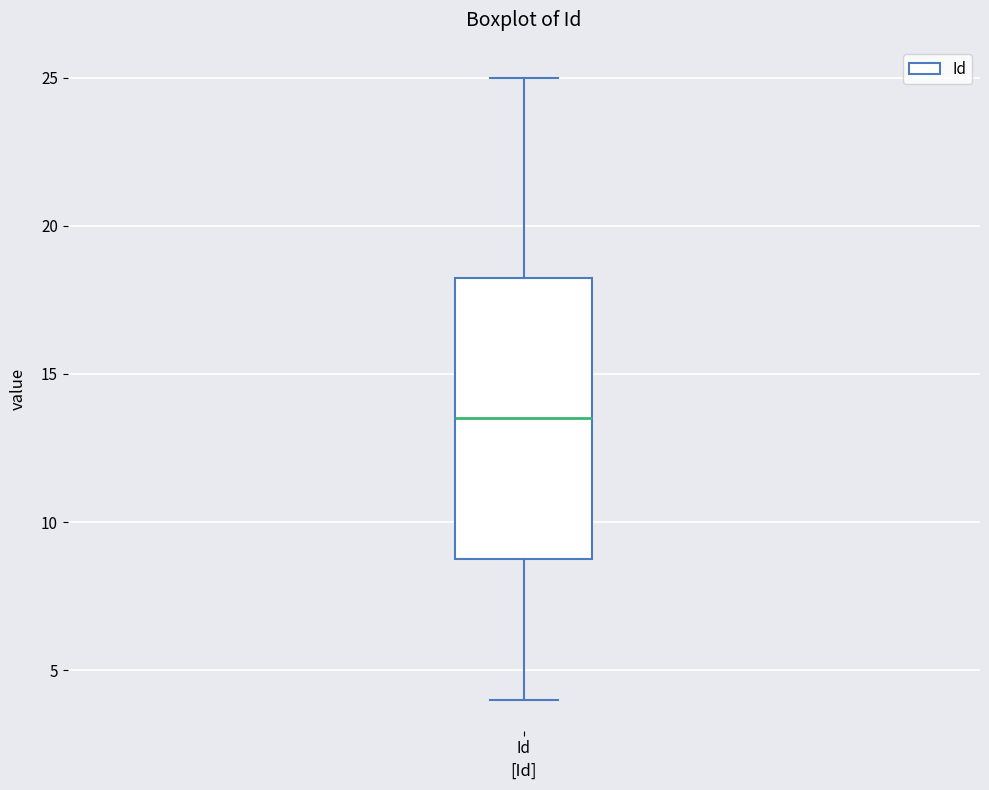

Read this box plot against the y-axis: the position of the median line, the range covered by the box, and the ends of both whiskers. The values are not printed on the chart, so give them approximately, as read against the axis.

median 13.5, box 9.0 to 18.5, whiskers 4.0 to 25.0